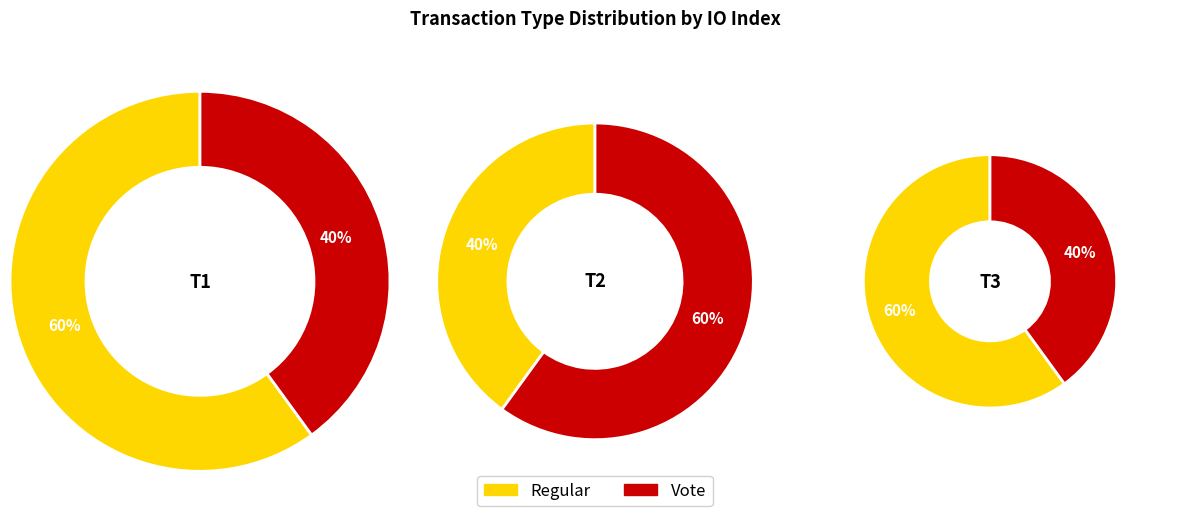

What is the smallest slice in the pie chart?

Vote